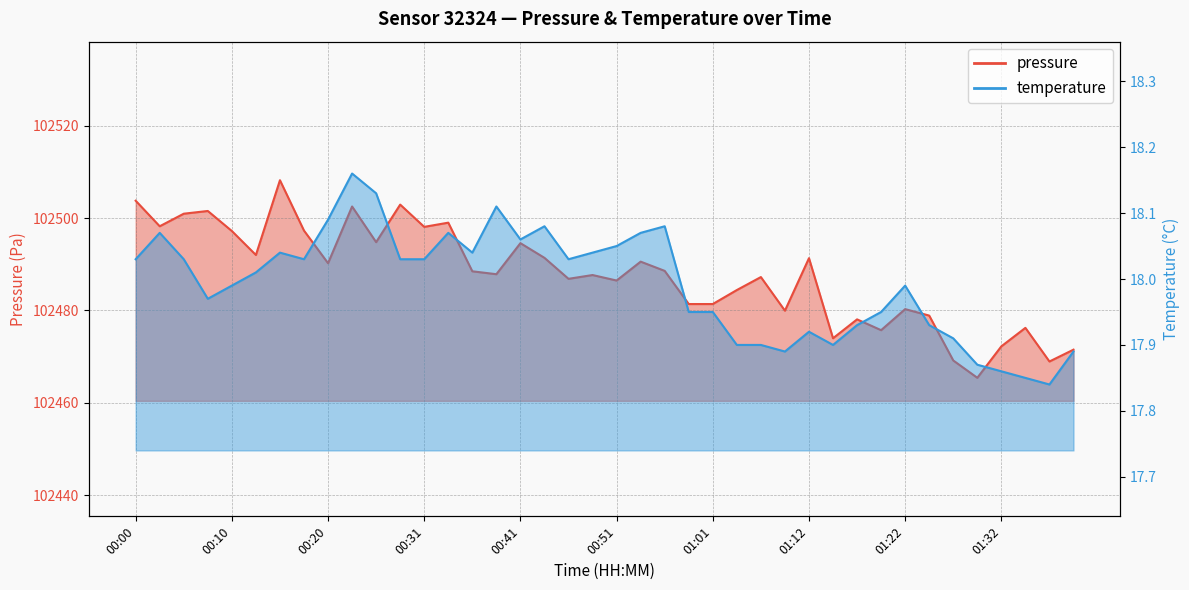

What is the approximate value of temperature at 01:27?

17.9